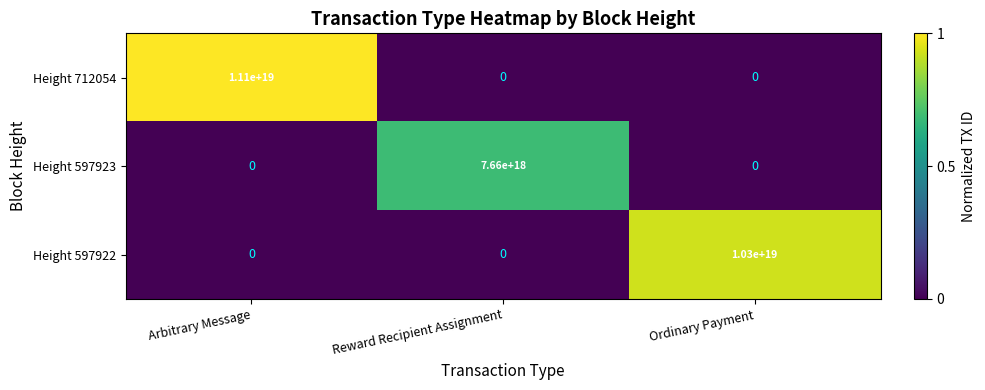

True or false: Height 712054 has a value of 0 at Ordinary Payment.

True